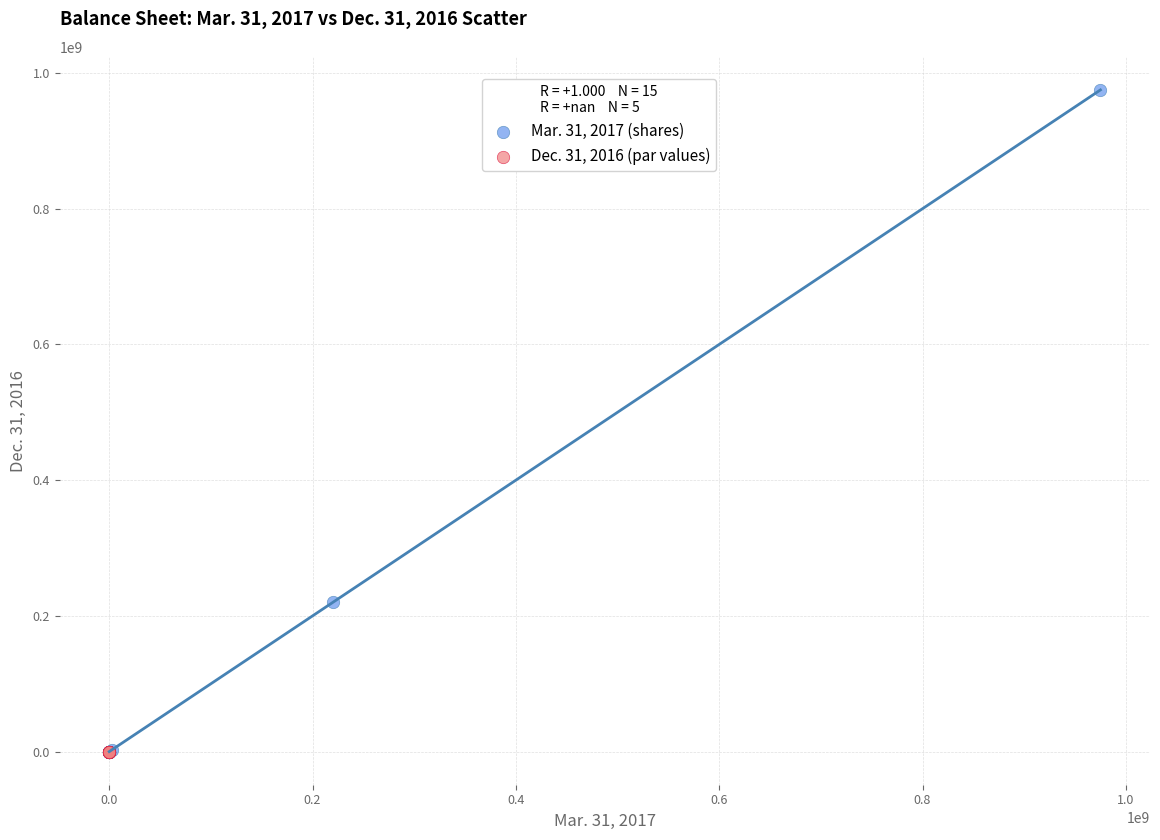

What are all the series names shown in the legend?

Mar. 31, 2017 (shares), Dec. 31, 2016 (par values)